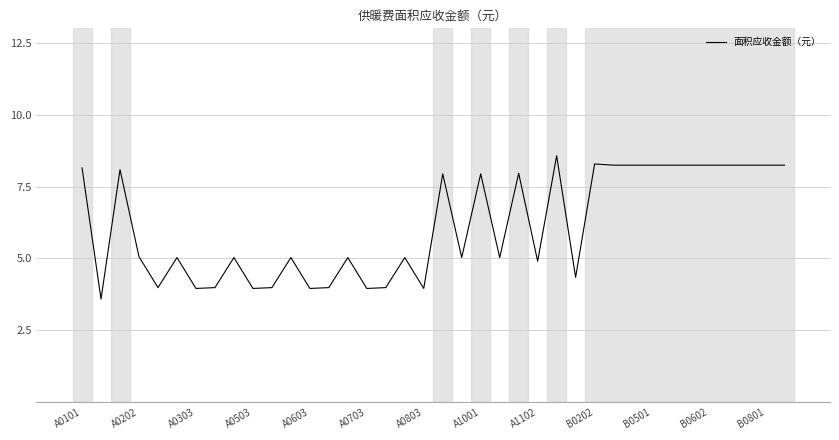

What is the smallest value displayed?

3.6